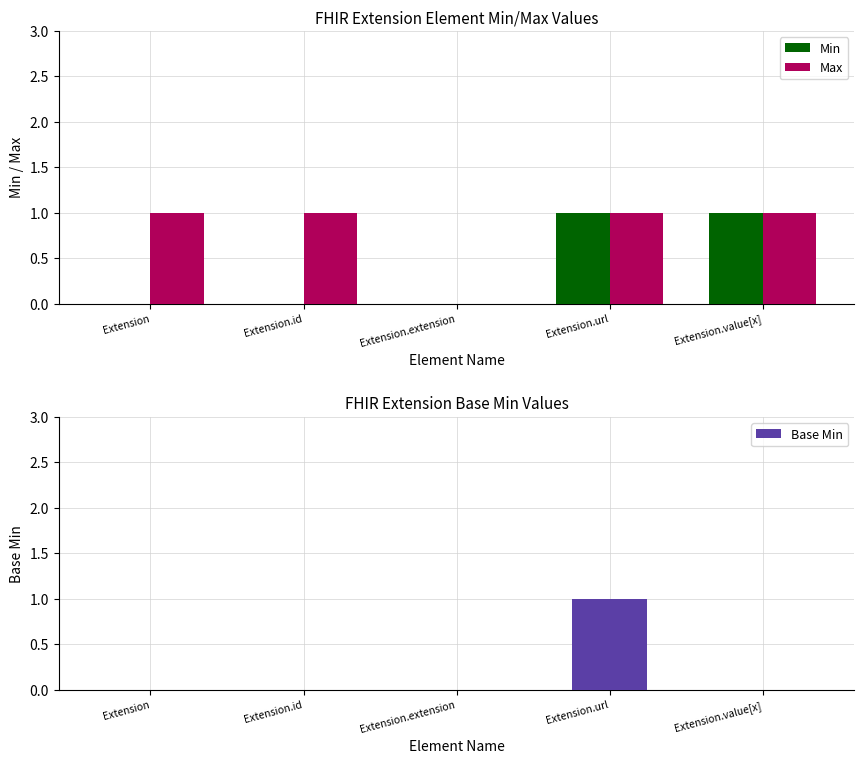

The Base Min series shows 1 at Extension.extension. True or false?

False